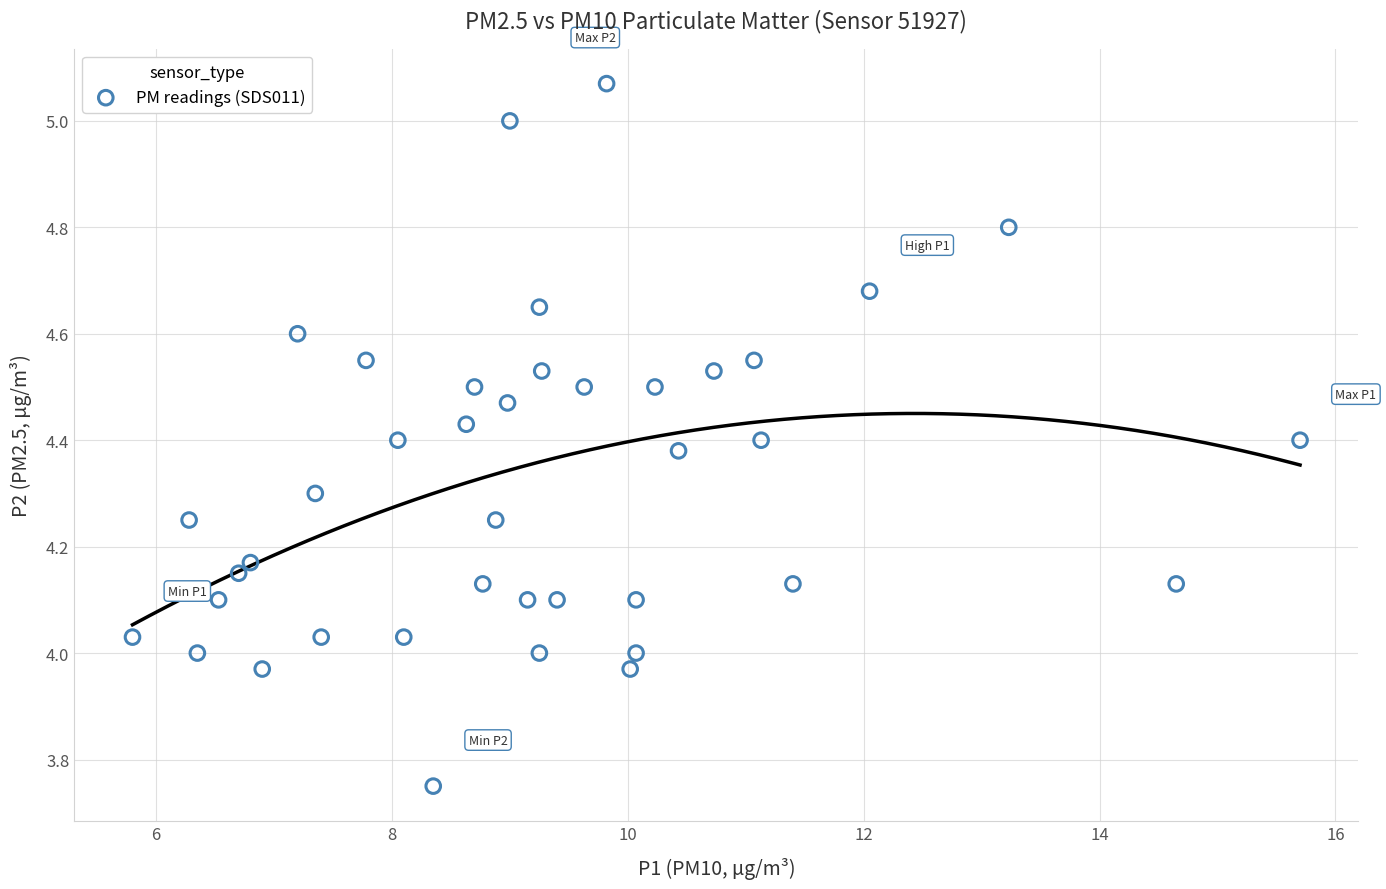

What is the range of Y values (max minus min)?

1.3